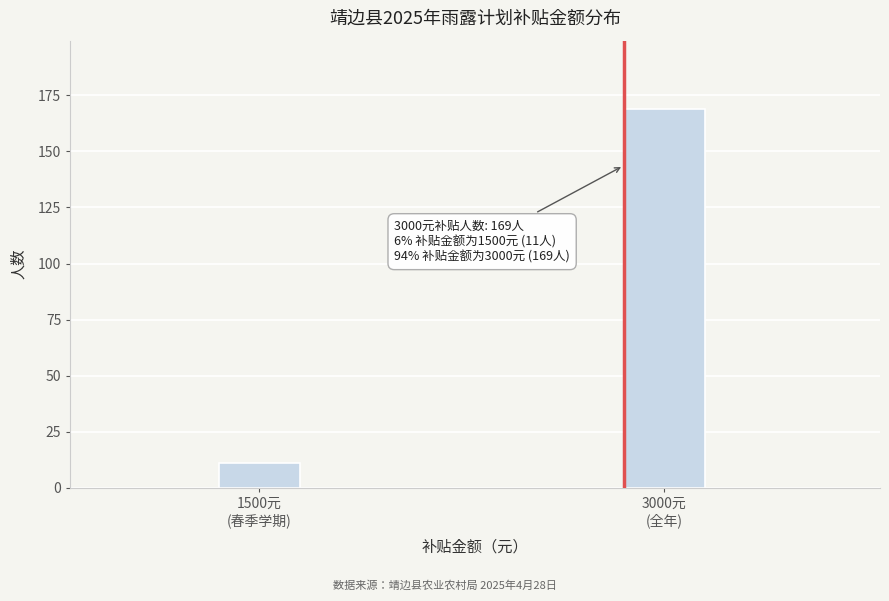

Reading left to right, list all the values displayed in this chart.

11	169